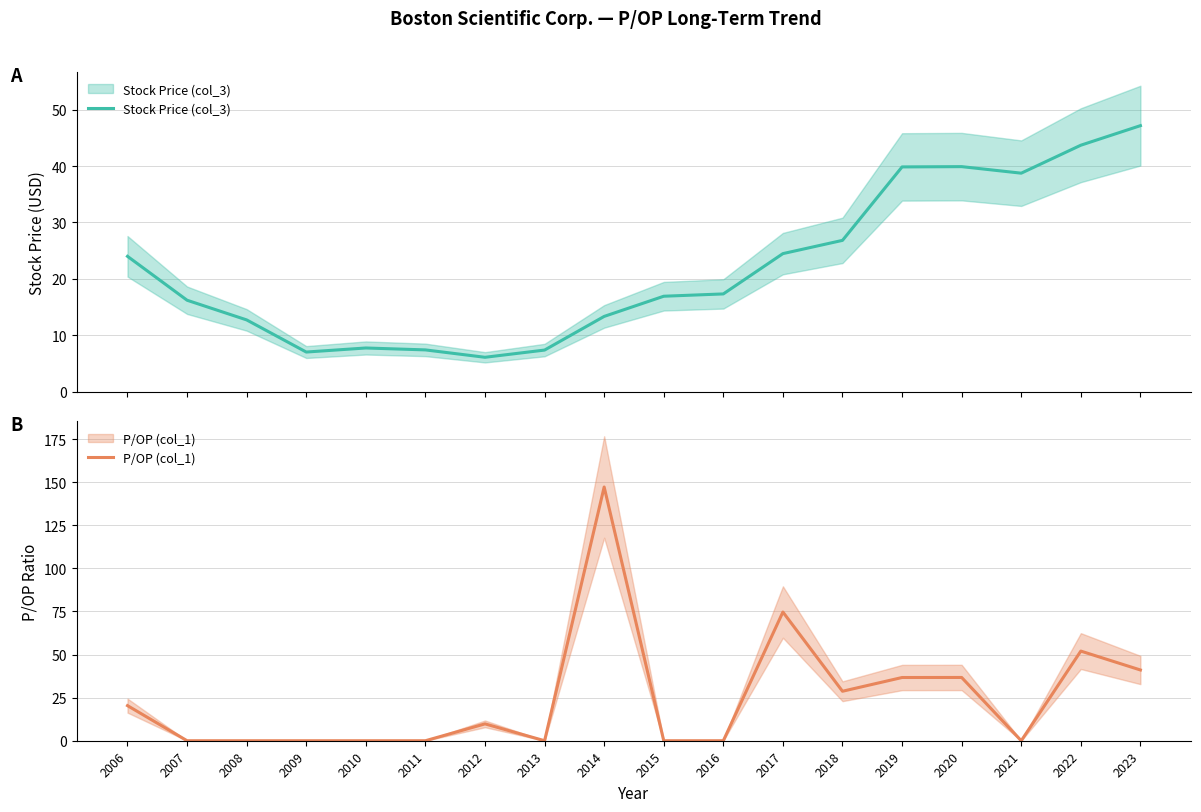

Rank the series at 2007 from highest to lowest value.

Stock Price (col_3), P/OP (col_1)